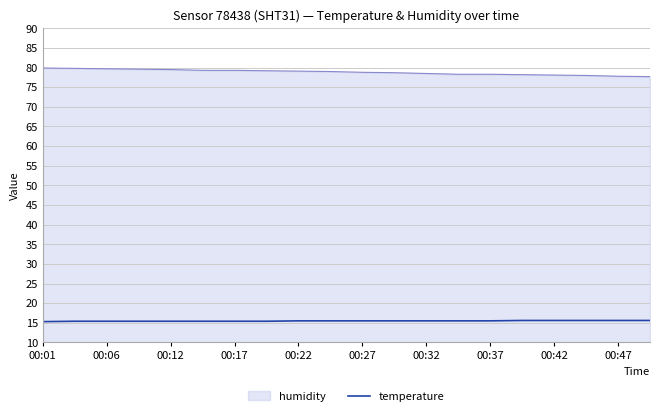

True or false: temperature and humidity intersect in this chart.

False